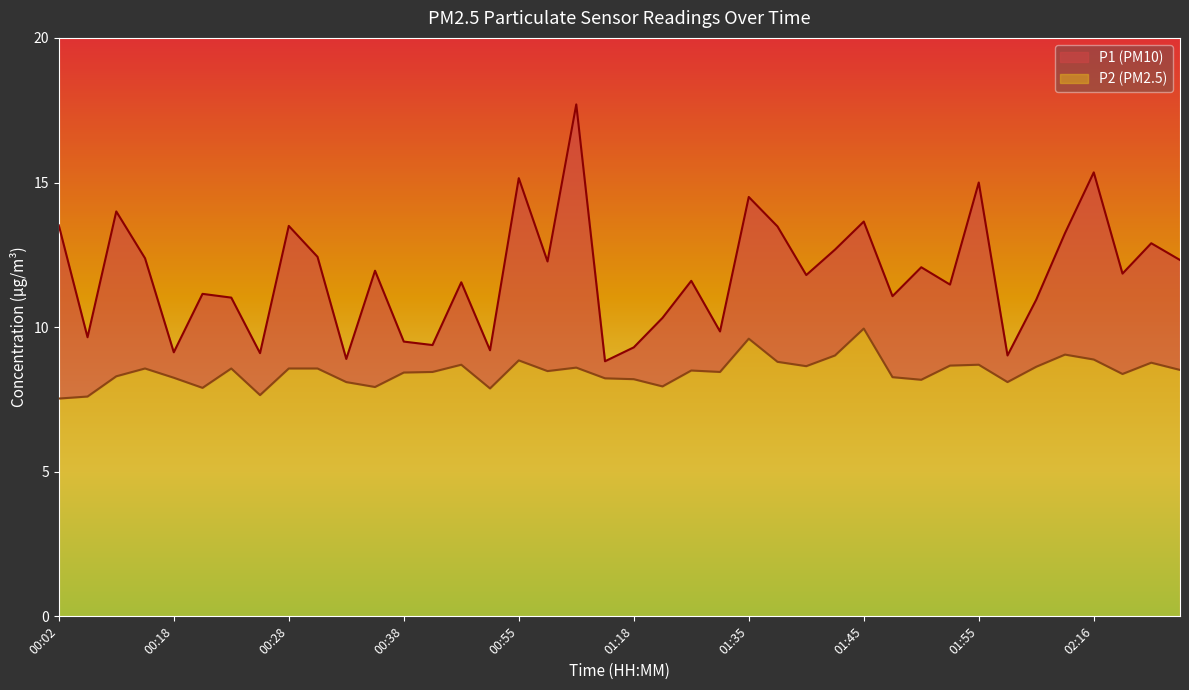

Rank the series by their maximum value, from highest to lowest.

P1, P2